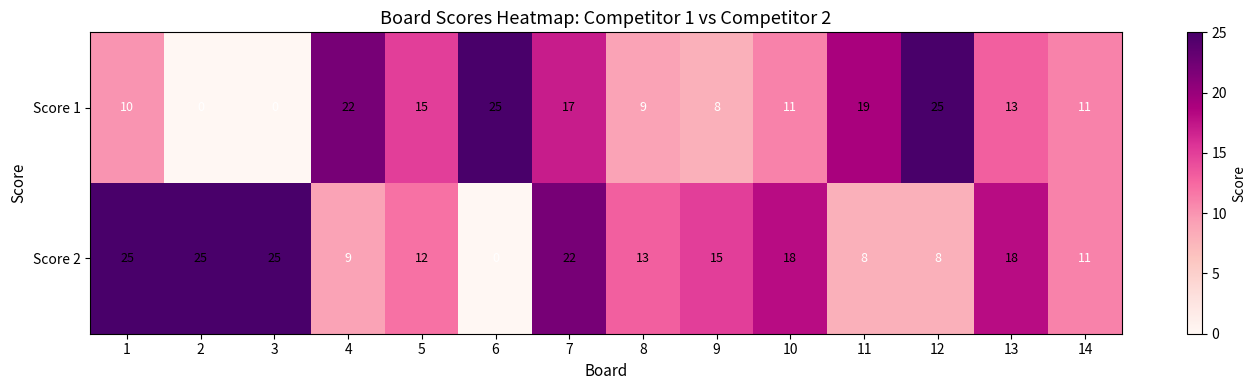

The Score 1 series shows 16 at 2. True or false?

False